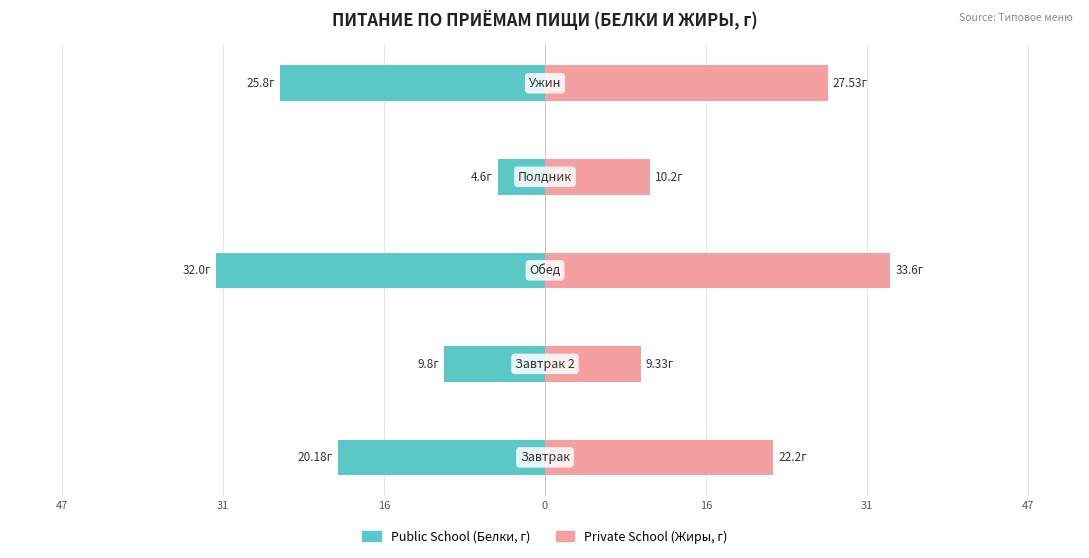

What is the value of the Private School bar at the 3rd from the left?

33.6